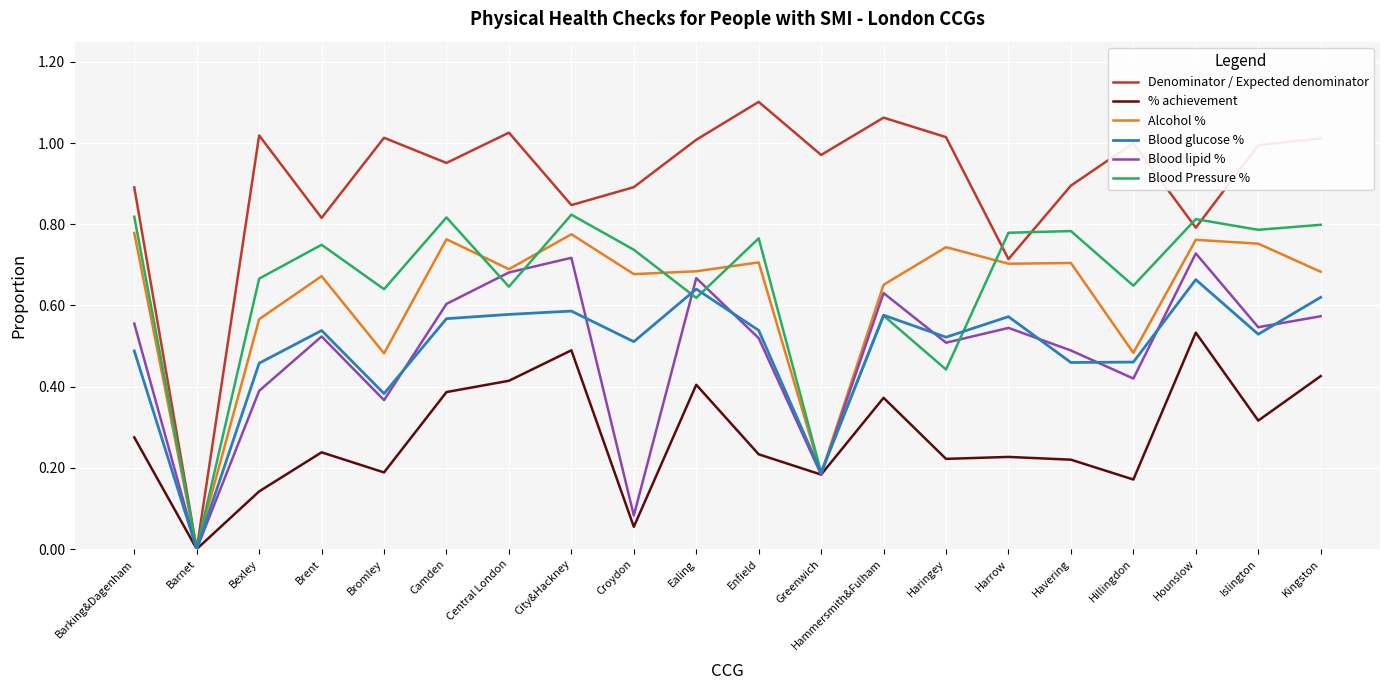

Which label corresponds to the smallest value in the chart?

Barnet